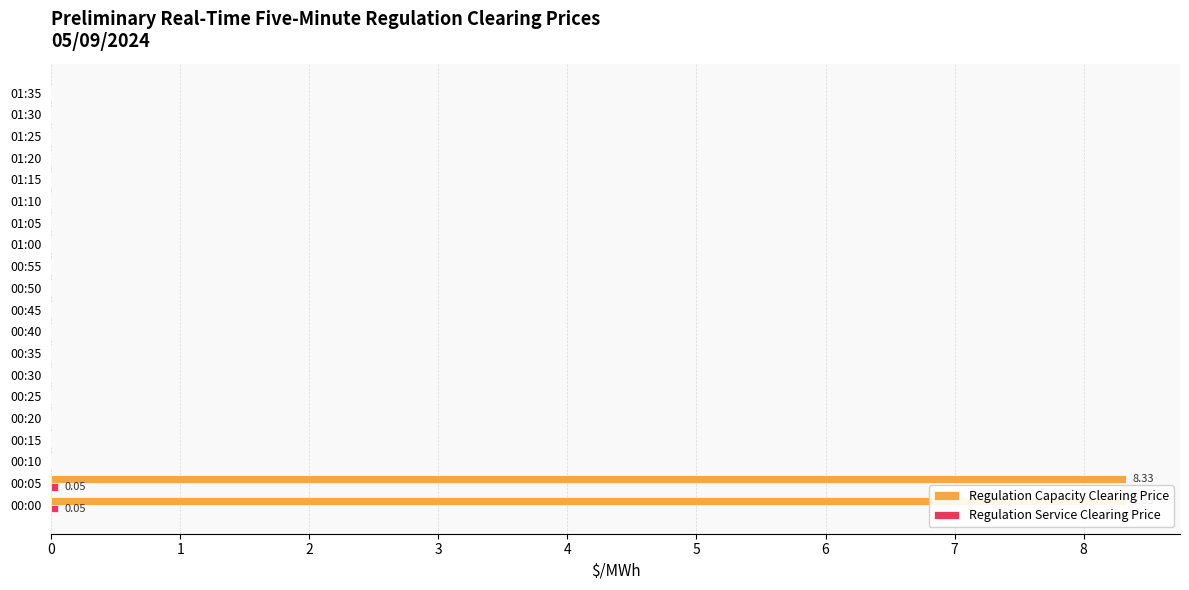

What is the sum of all Regulation Capacity Clearing Price values?

16.7